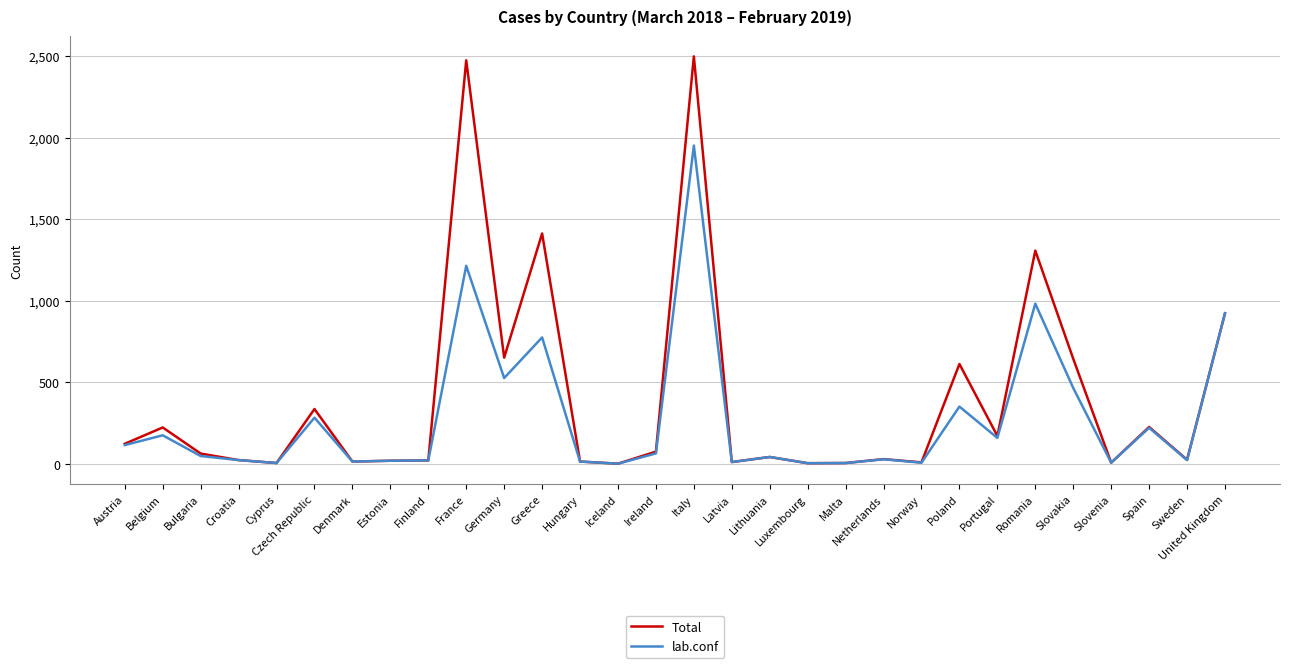

Which series has the largest range (max minus min)?

Total